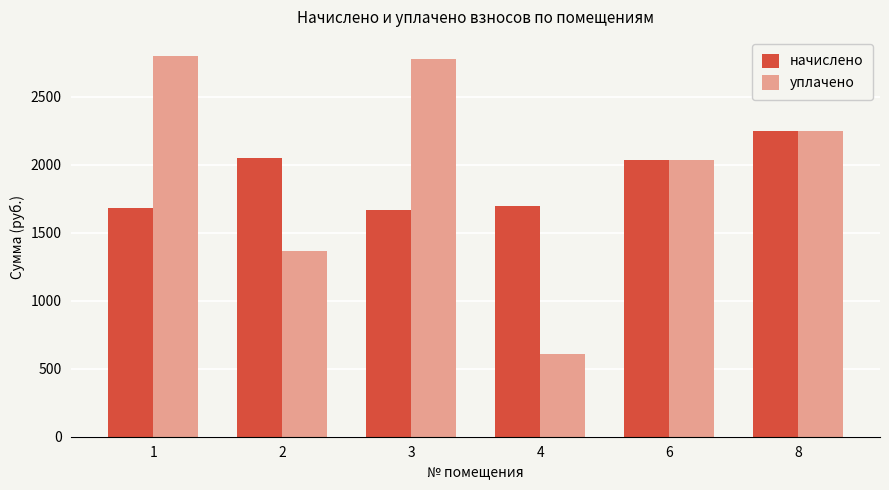

Is the value of уплачено at 3 greater than the value of начислено at 1?

Yes